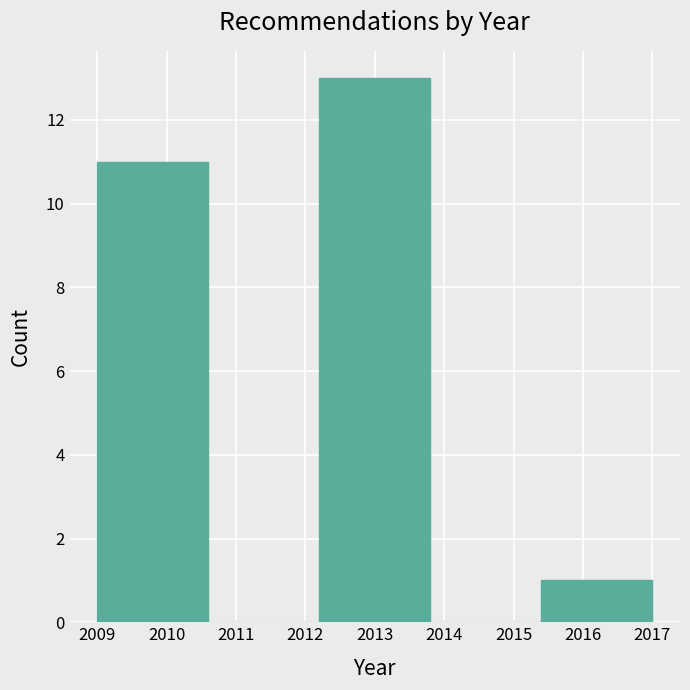

How tall is the bar that spans 2009.0 to 2010.6 on the x-axis? The values are not printed on the chart, so give them approximately, as read against the axis.

11